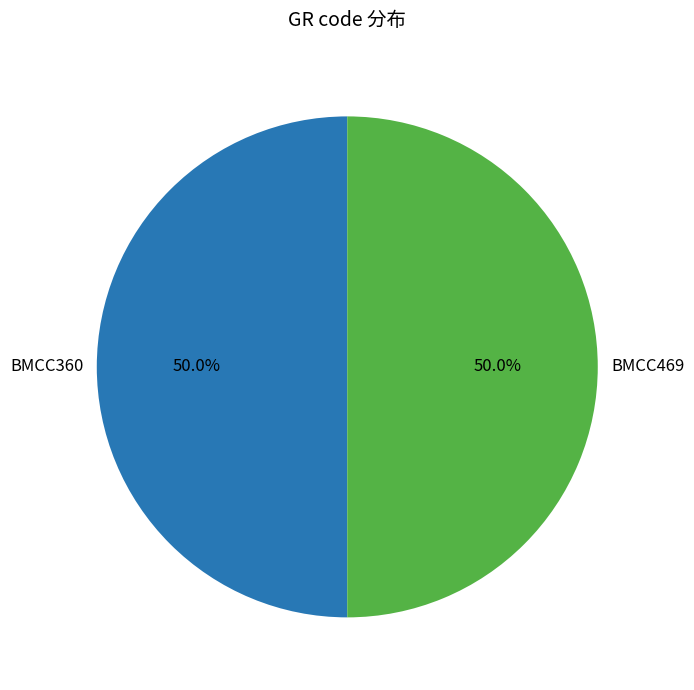

How much of the chart is everything except BMCC360?

50.0%